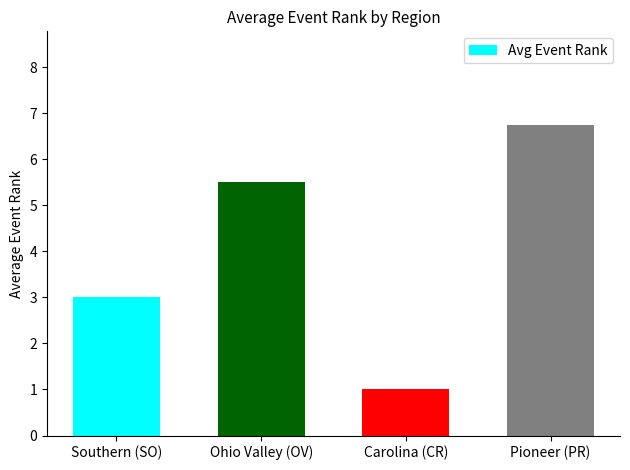

Reading left to right, what are all the values shown in this chart?

3.0	5.5	1.0	6.8